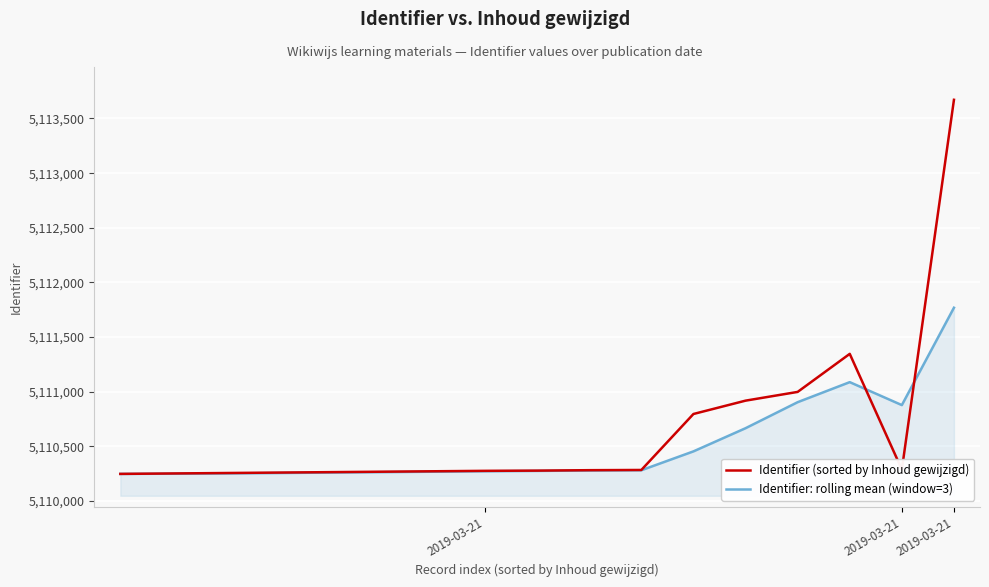

List the series in order of their overall mean, lowest first.

Identifier: rolling mean (window=3), Identifier (sorted by Inhoud gewijzigd)